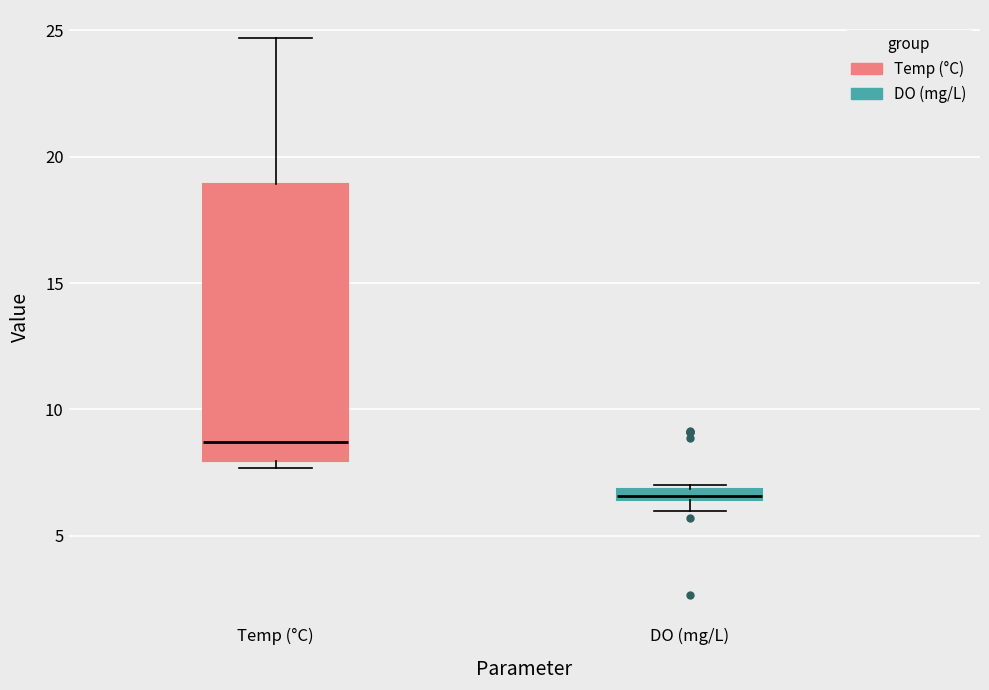

Where is the lower edge of the box for DO (mg/L) on the y-axis? The values are not printed on the chart, so give them approximately, as read against the axis.

6.5